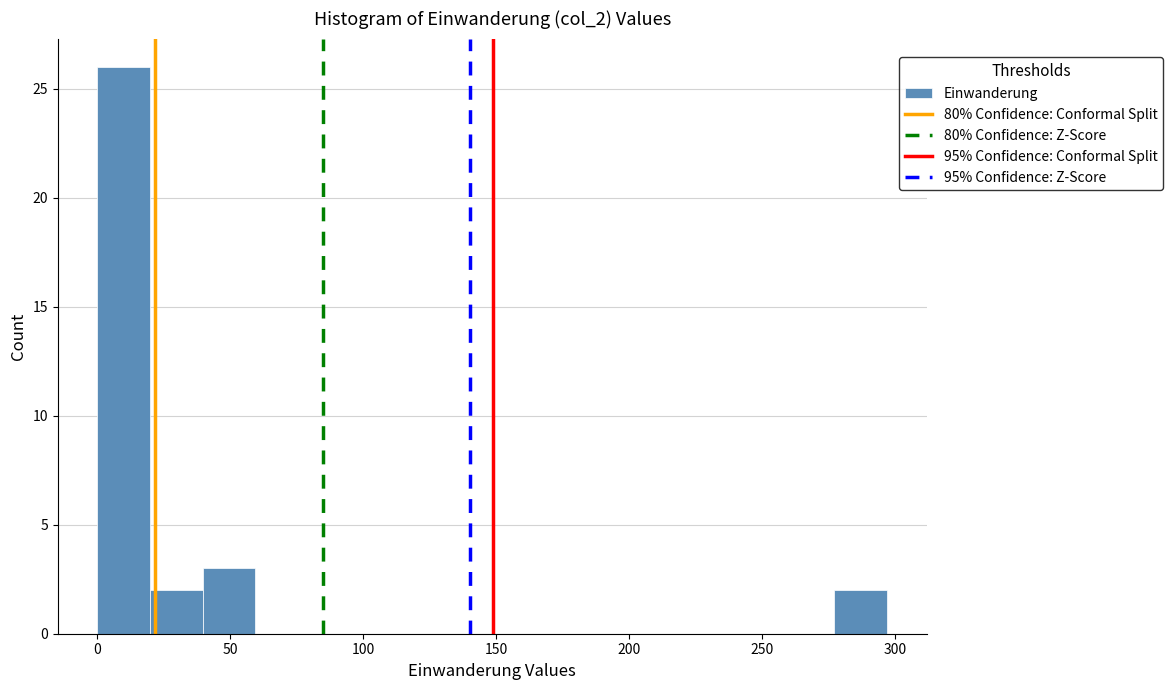

Read against the x-axis, roughly where is the centre of the tallest bar?

10